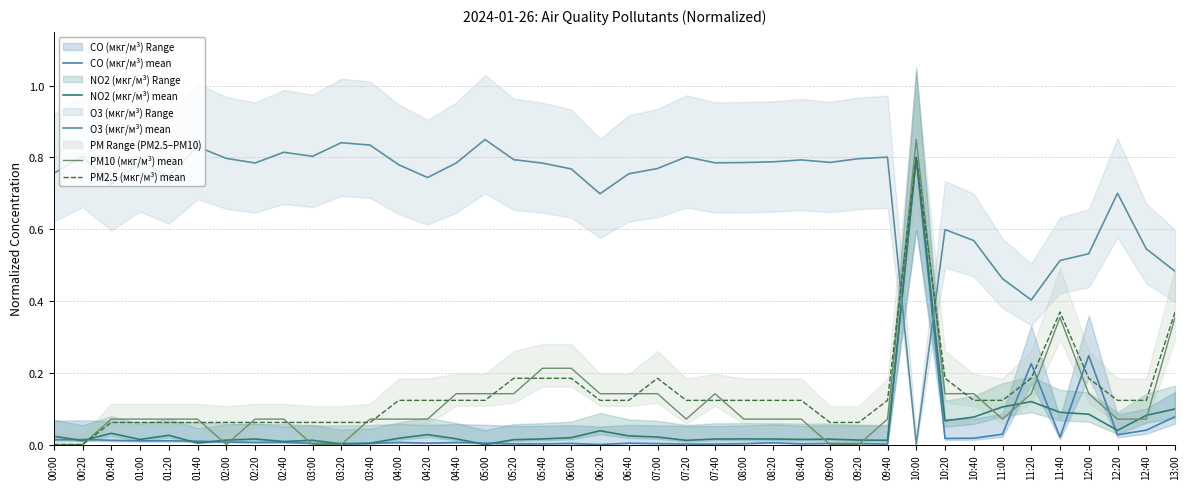

At which category is the sum across all series the highest?

10:00